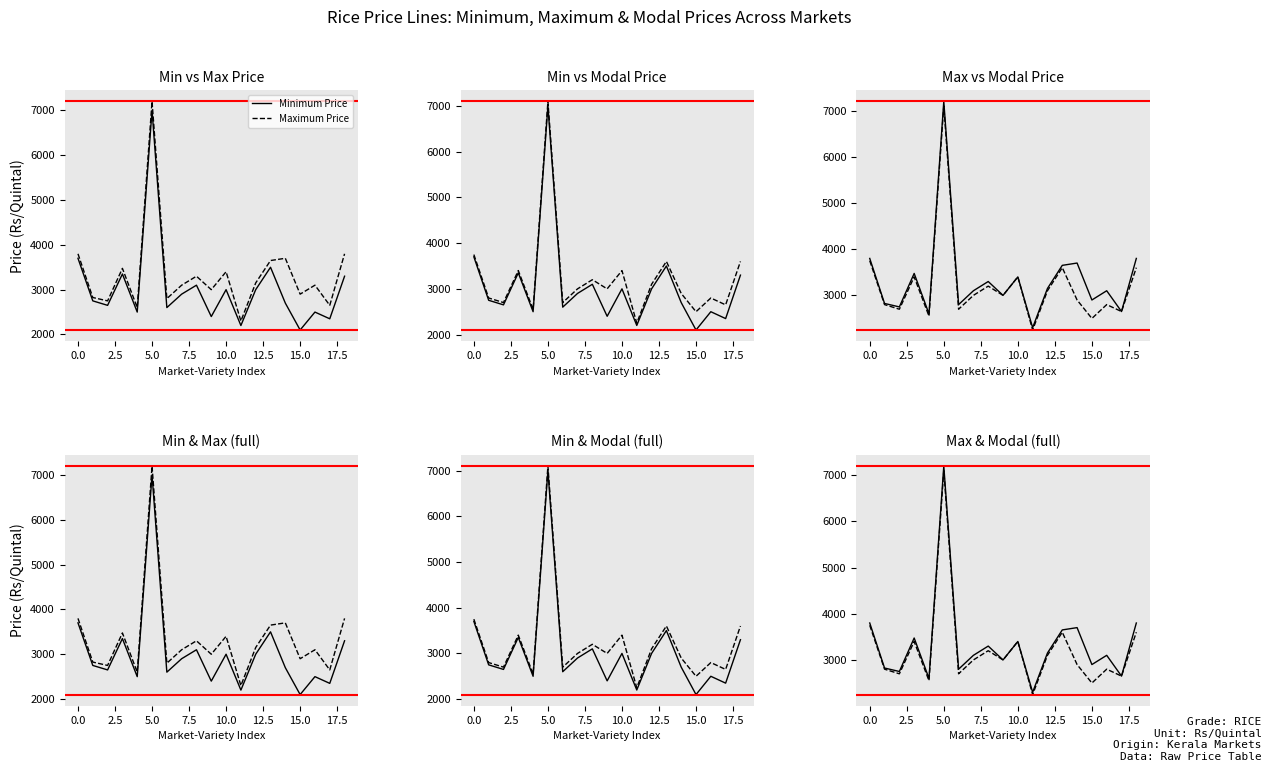

True or false: Minimum Price has a value of 1459 at 7.5.

False